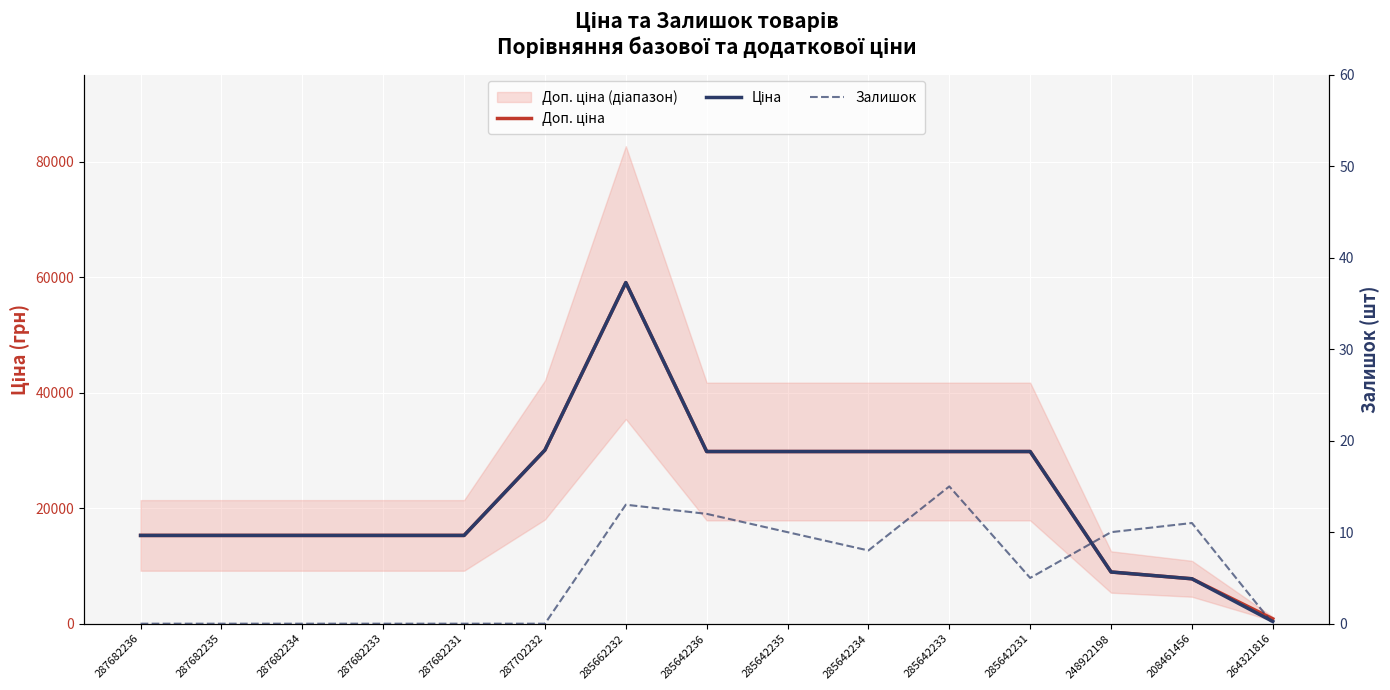

What is the label of the 2nd point from the left?

287682235